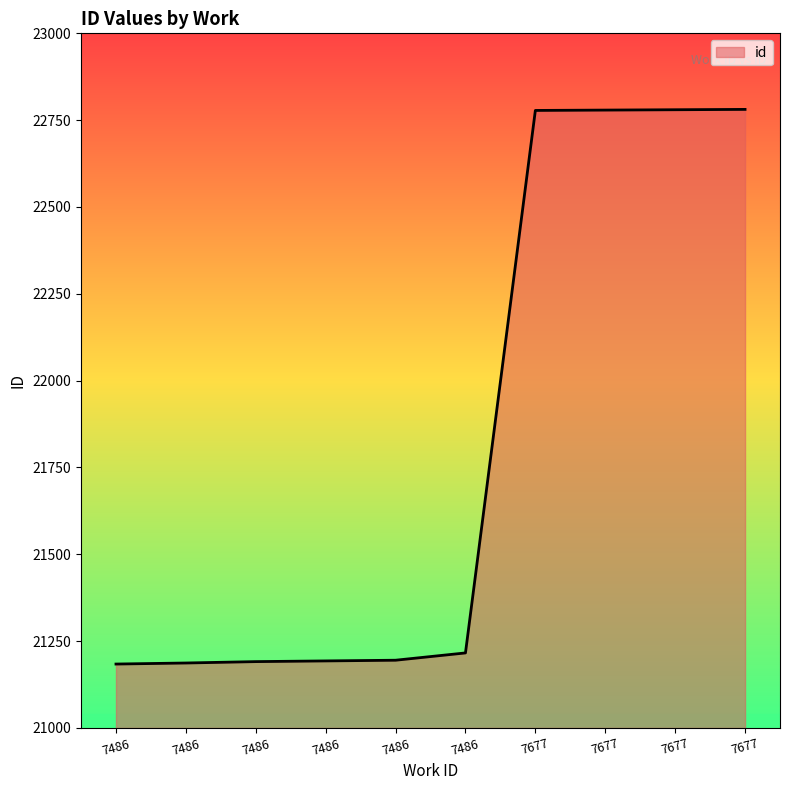

Count the number of categories in the chart.

10